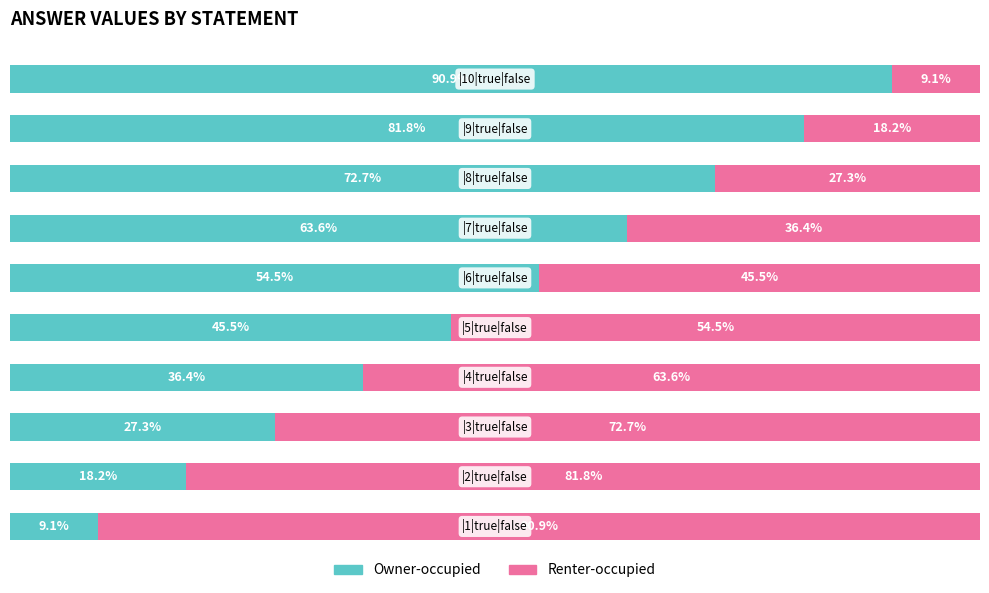

What are all the series names shown in the legend?

Owner-occupied, Renter-occupied